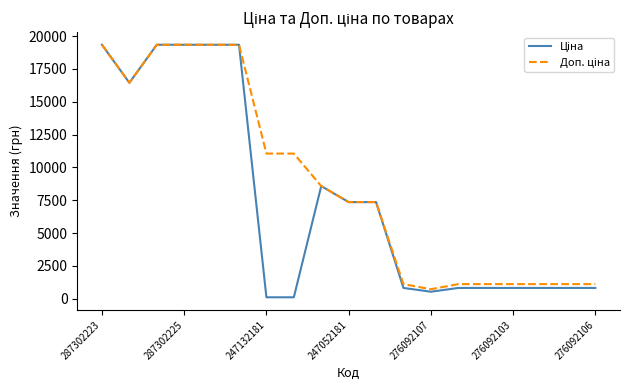

What is the maximum value shown in the chart?

19343.1